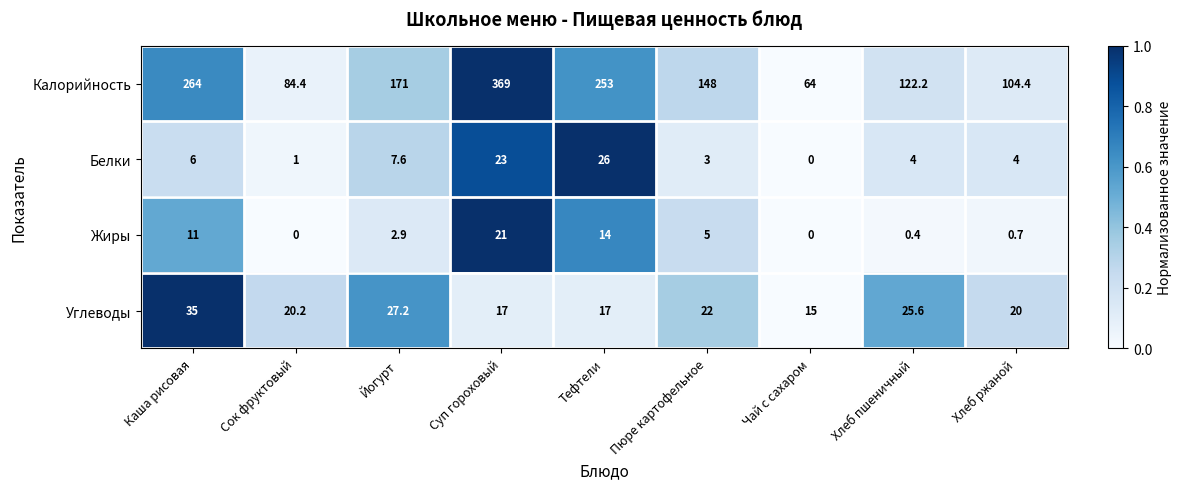

Which category has the highest value across all series?

Суп гороховый